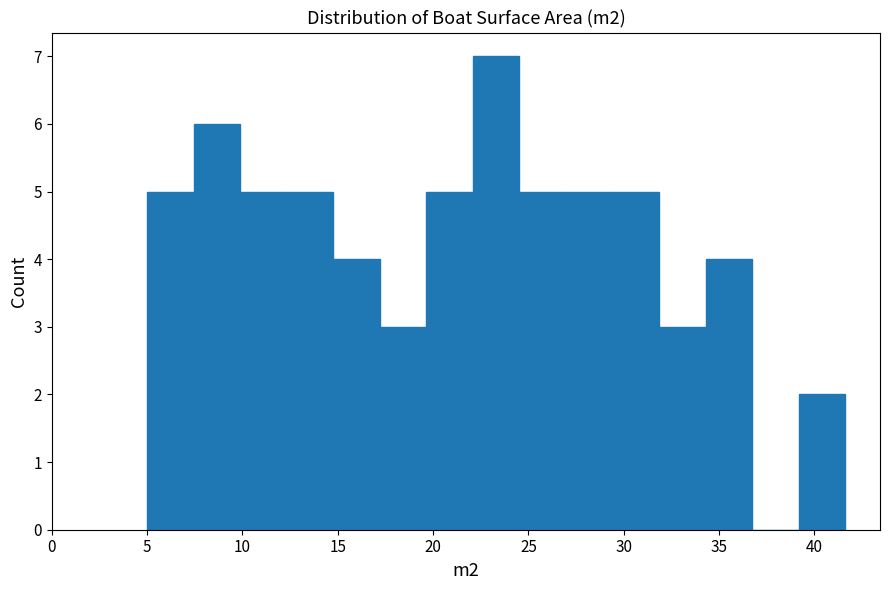

Reading left to right, transcribe this chart: for each bar, give the range it covers on the x-axis and its height. Neither the bar edges nor the heights are printed on the chart, so give them approximately, as read against the axes.

5.0 to 7.5: 5
7.5 to 10.0: 6
10.0 to 12.5: 5
12.5 to 15.0: 5
15.0 to 17.0: 4
17.0 to 19.5: 3
19.5 to 22.0: 5
22.0 to 24.5: 7
24.5 to 27.0: 5
27.0 to 29.5: 5
29.5 to 32.0: 5
32.0 to 34.5: 3
34.5 to 36.5: 4
36.5 to 39.0: 0
39.0 to 41.5: 2